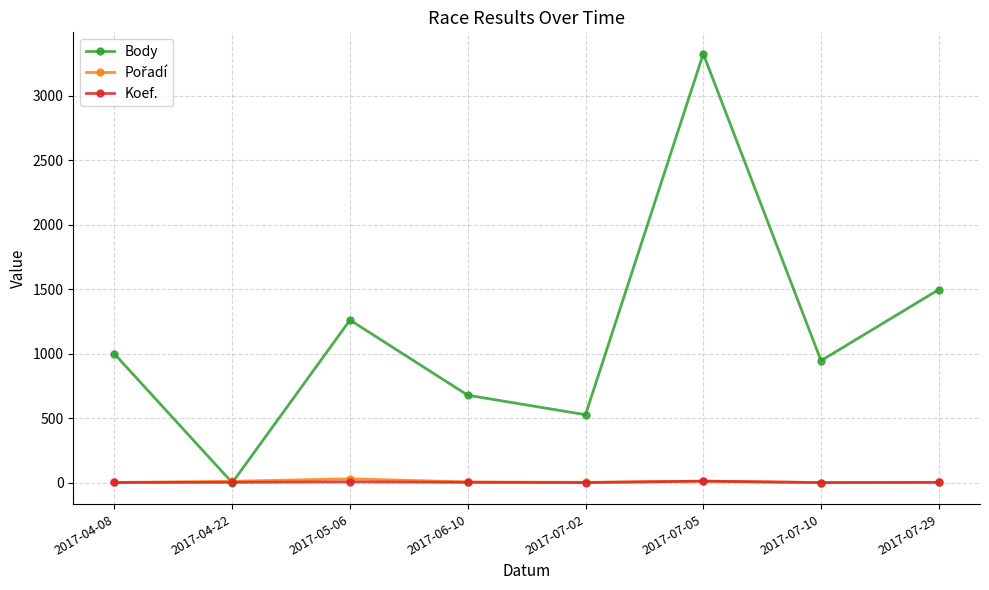

Which label corresponds to the largest value in the chart?

2017-07-05